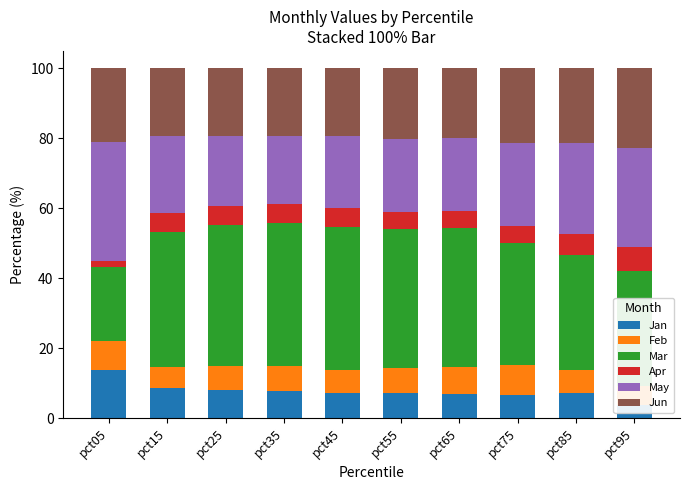

List the labels in order of Jun value, smallest first.

pct45, pct15, pct25, pct35, pct65, pct55, pct05, pct85, pct75, pct95